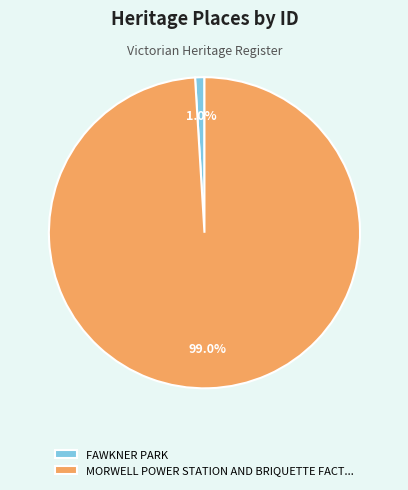

Count the number of slices in the pie.

2